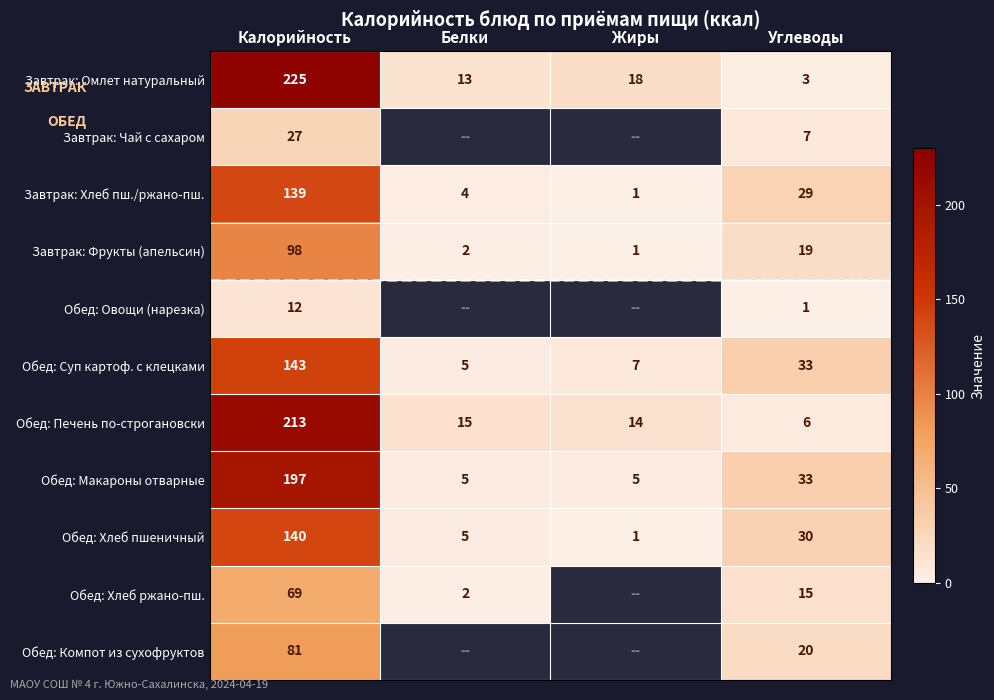

What is the sum of all Обед: Хлеб пшеничный values?

176